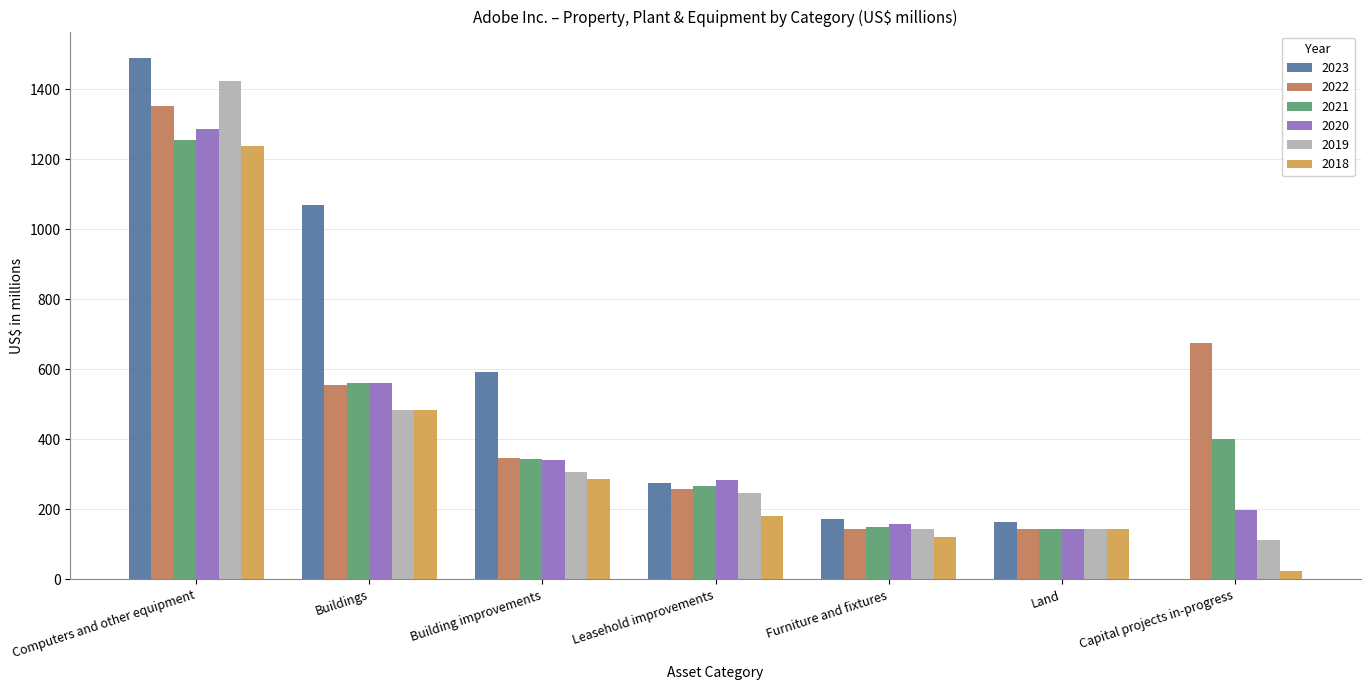

What are all the series names shown in the legend?

2023, 2022, 2021, 2020, 2019, 2018